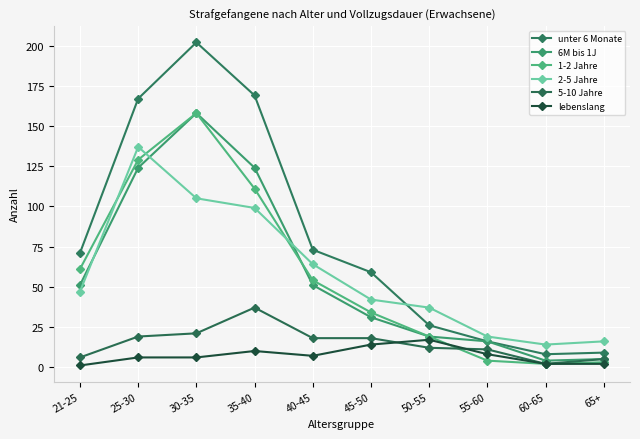

How many interior local peaks does the 5-10 Jahre series have?

1